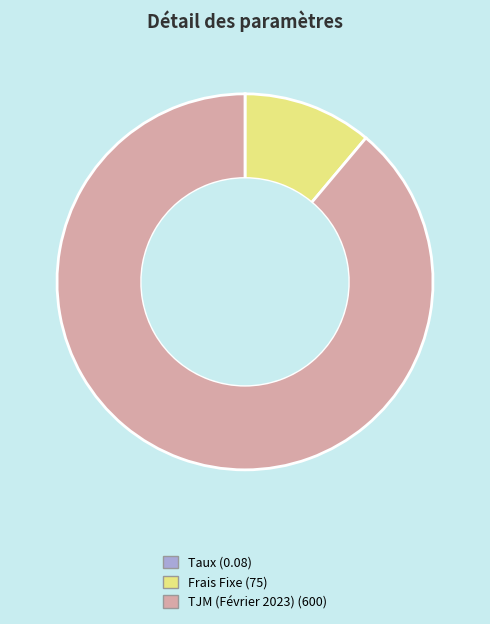

Which slice is the largest?

TJM (Février 2023)